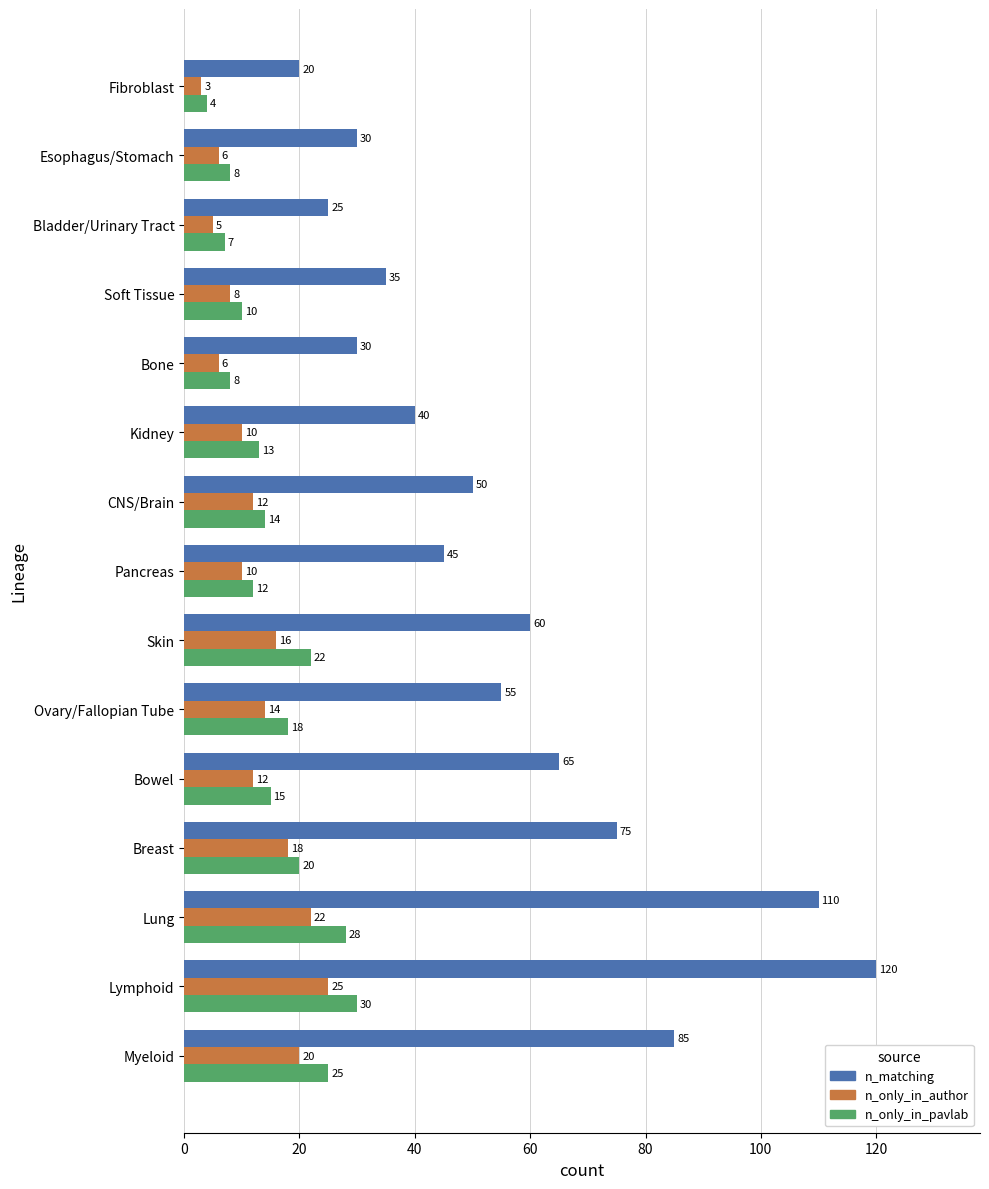

Which series has the largest total across all categories?

n_matching